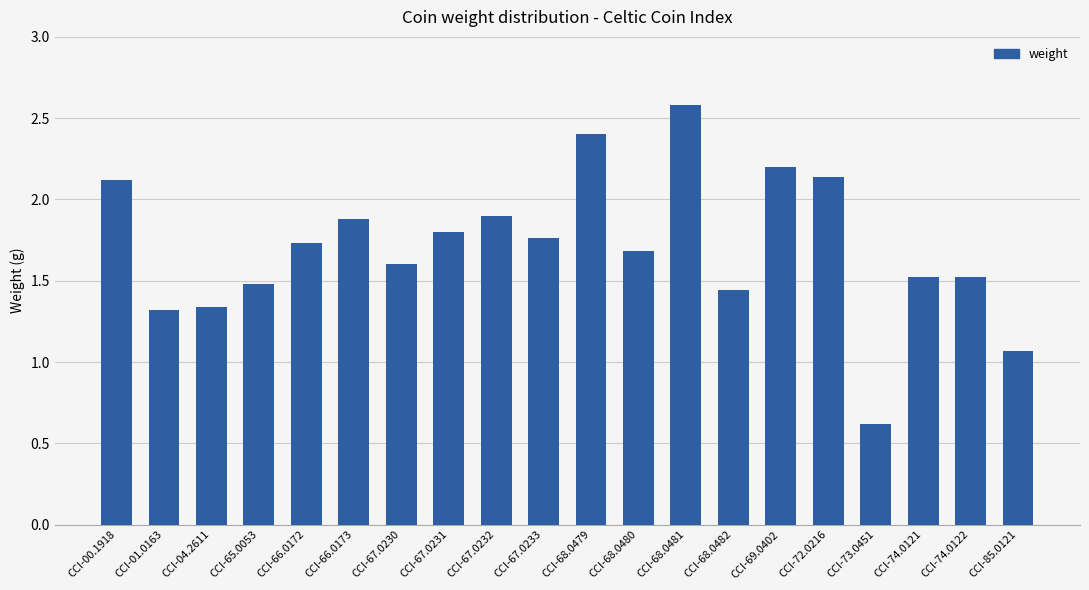

The chart shows a value of 4.2 at CCI-68.0479. True or false?

False